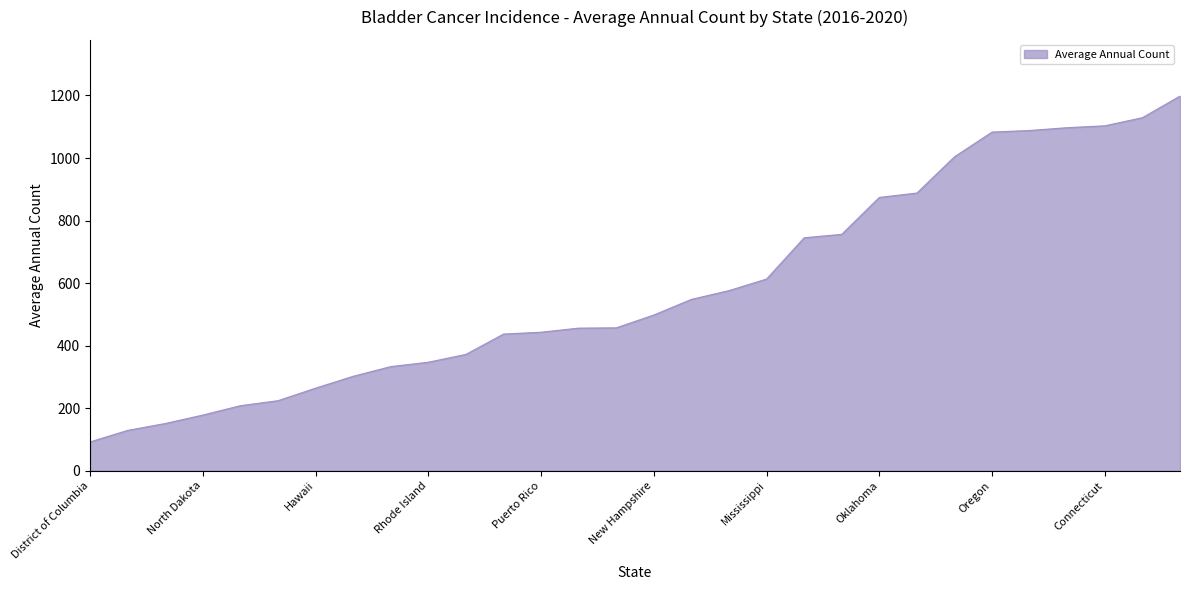

What is the smallest value displayed?

92